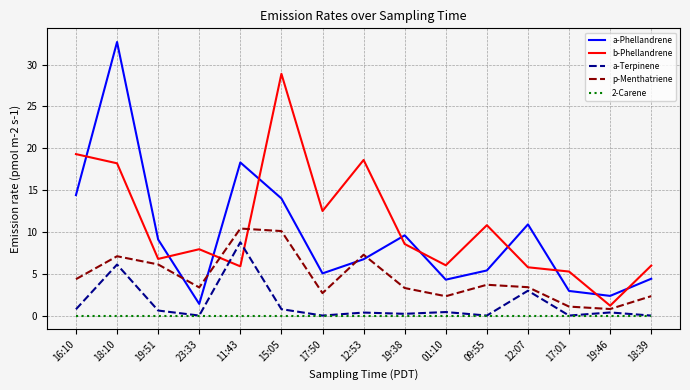

At which label does b-Phellandrene reach its peak?

15:05